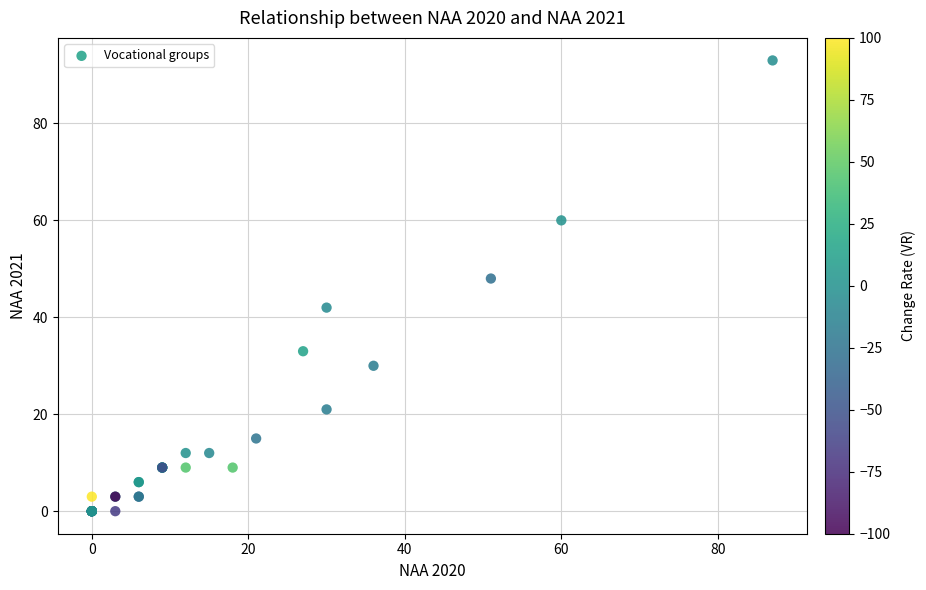

What Y value in the scatter plot is closest to 46?

48